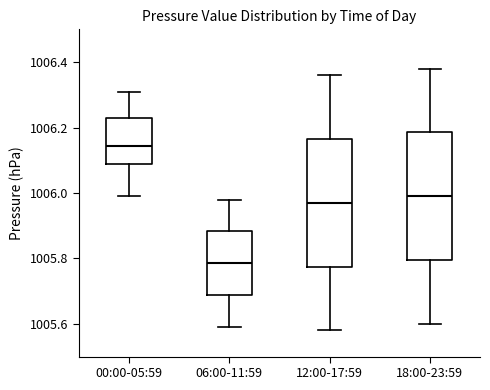

Reading left to right, read every box against the y-axis: the position of its median line, the range the box covers, and the ends of its whiskers. The values are not printed on the chart, so give them approximately, as read against the axis.

00:00-05:59: median 1006.14, box 1006.10 to 1006.24, whiskers 1006.00 to 1006.32
06:00-11:59: median 1005.78, box 1005.68 to 1005.88, whiskers 1005.60 to 1005.98
12:00-17:59: median 1005.98, box 1005.78 to 1006.16, whiskers 1005.58 to 1006.36
18:00-23:59: median 1006.00, box 1005.80 to 1006.18, whiskers 1005.60 to 1006.38